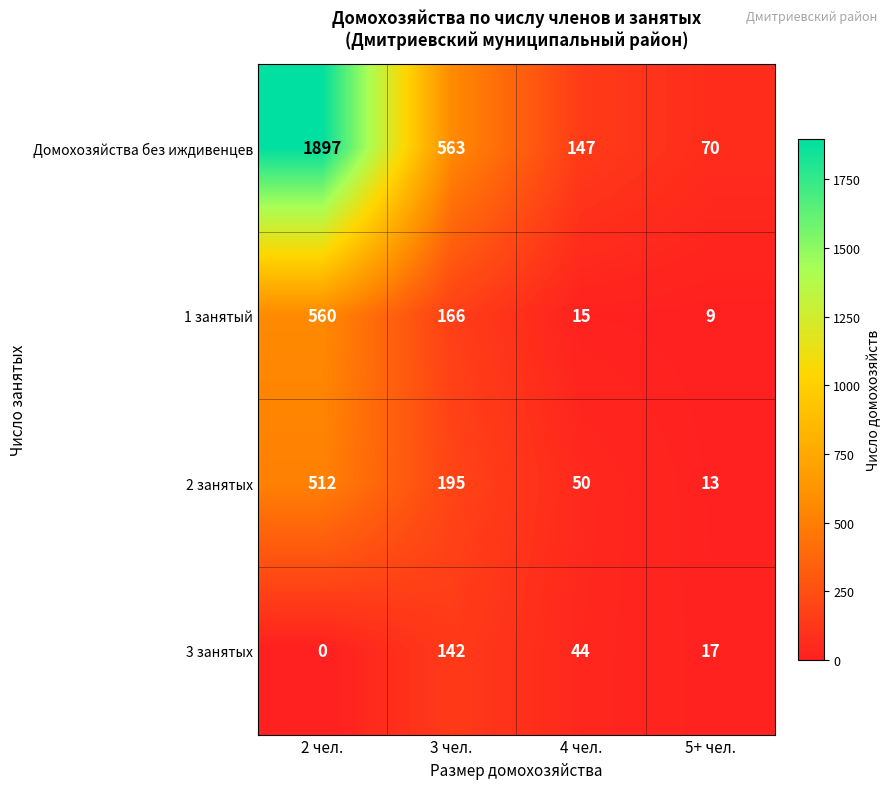

At which category is the sum across all series the highest?

2 чел.